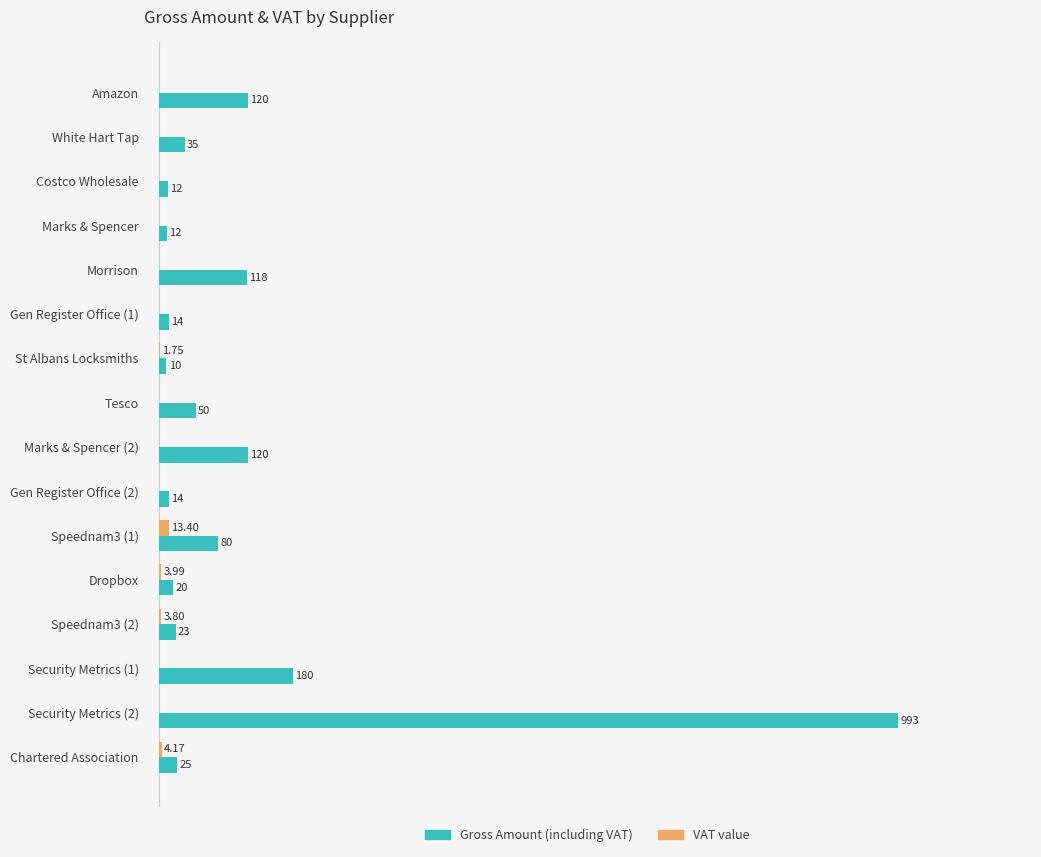

Between Gen Register Office (2) and Speednam3 (2), which series saw the biggest shift?

Gross Amount (including VAT)